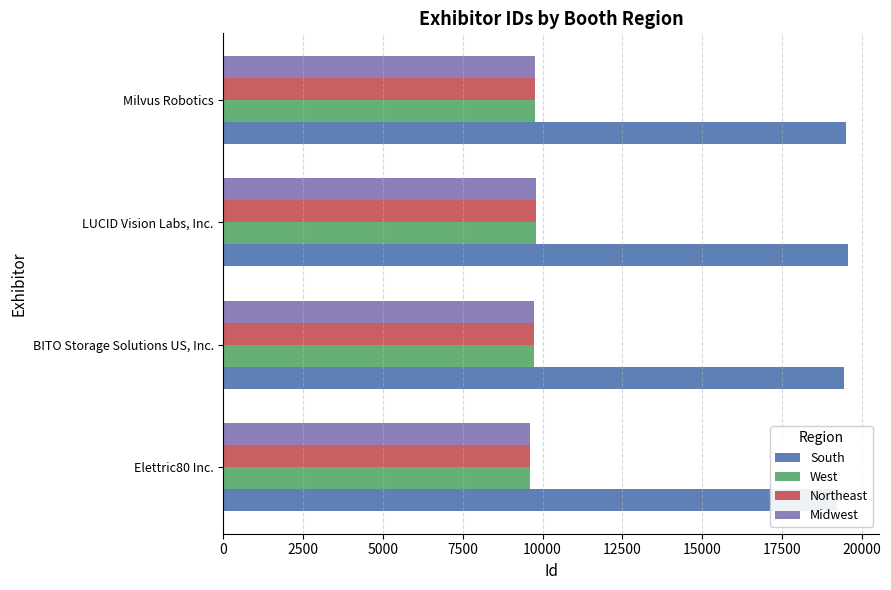

What is the value of the Northeast bar at the 1st from the left?

9617